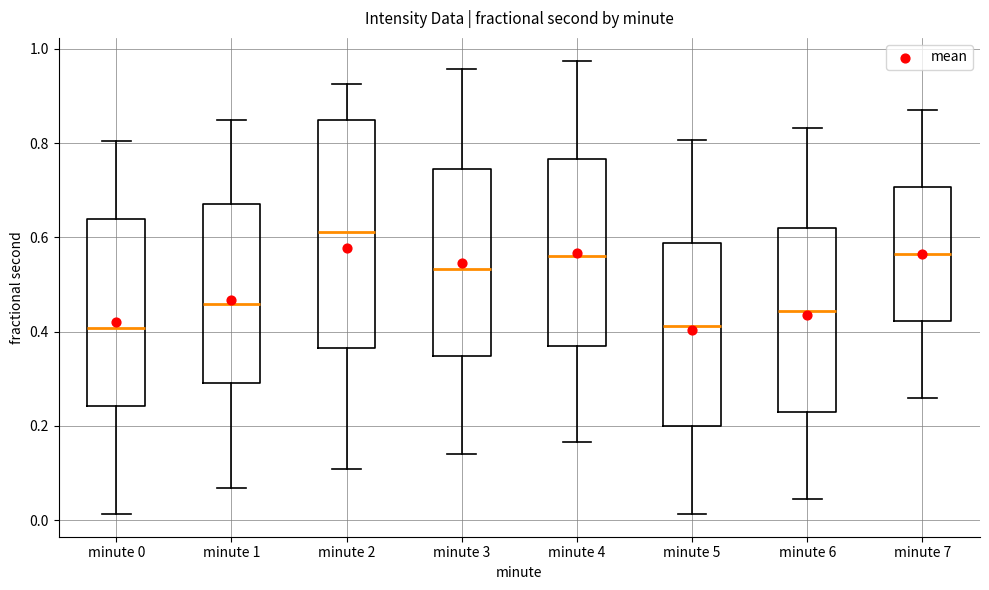

Reading left to right, transcribe this box plot: for each box, give where its median line is, the range the box spans, and where its two whiskers end, as read against the y-axis. The values are not printed on the chart, so give them approximately, as read against the axis.

minute 0: median 0.40, box 0.24 to 0.64, whiskers 0.02 to 0.80
minute 1: median 0.46, box 0.30 to 0.68, whiskers 0.06 to 0.84
minute 2: median 0.62, box 0.36 to 0.84, whiskers 0.10 to 0.92
minute 3: median 0.54, box 0.34 to 0.74, whiskers 0.14 to 0.96
minute 4: median 0.56, box 0.36 to 0.76, whiskers 0.16 to 0.98
minute 5: median 0.42, box 0.20 to 0.58, whiskers 0.02 to 0.80
minute 6: median 0.44, box 0.22 to 0.62, whiskers 0.04 to 0.84
minute 7: median 0.56, box 0.42 to 0.70, whiskers 0.26 to 0.86